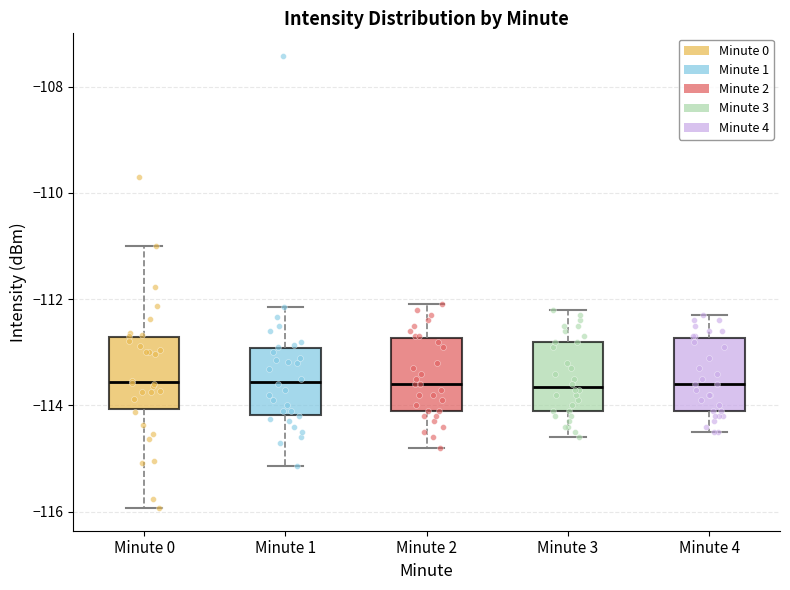

Where does the upper whisker of the box for Minute 2 end on the y-axis? The values are not printed on the chart, so give them approximately, as read against the axis.

-112.0